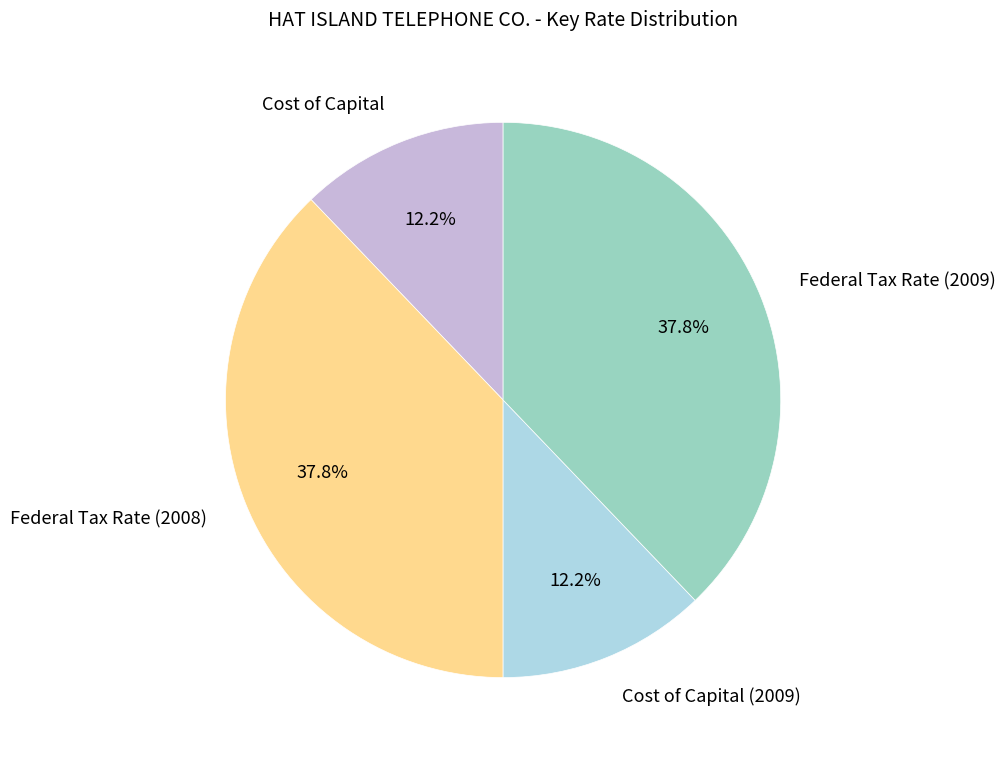

Is it true that Federal Tax Rate (2009) is 32% of the pie?

False